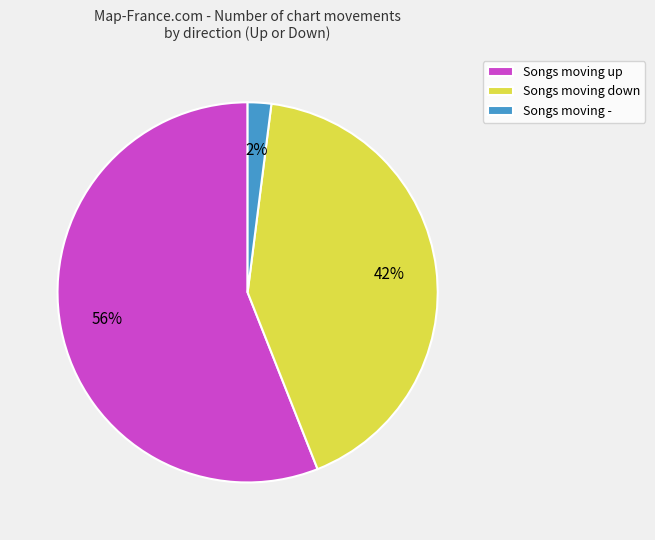

Is Songs moving up the majority of the pie?

Yes